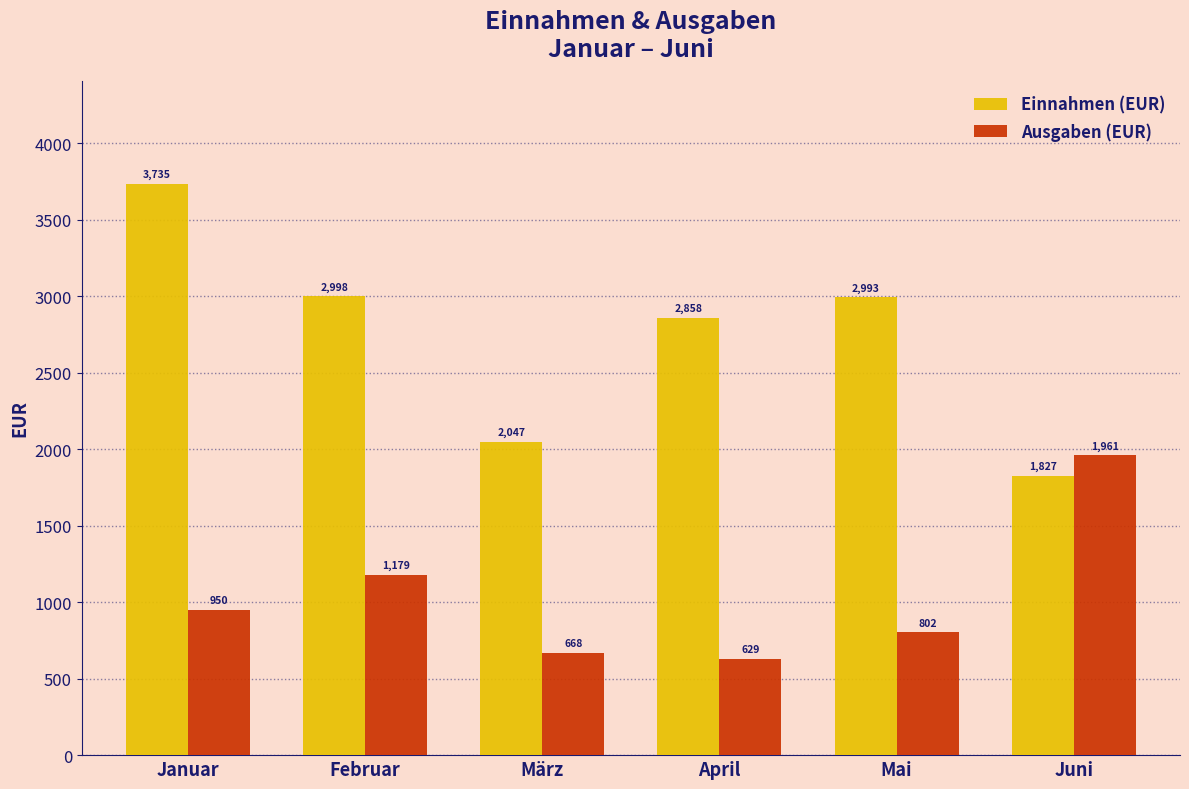

Where is Ausgaben (EUR) nearest to the value 1295?

Februar